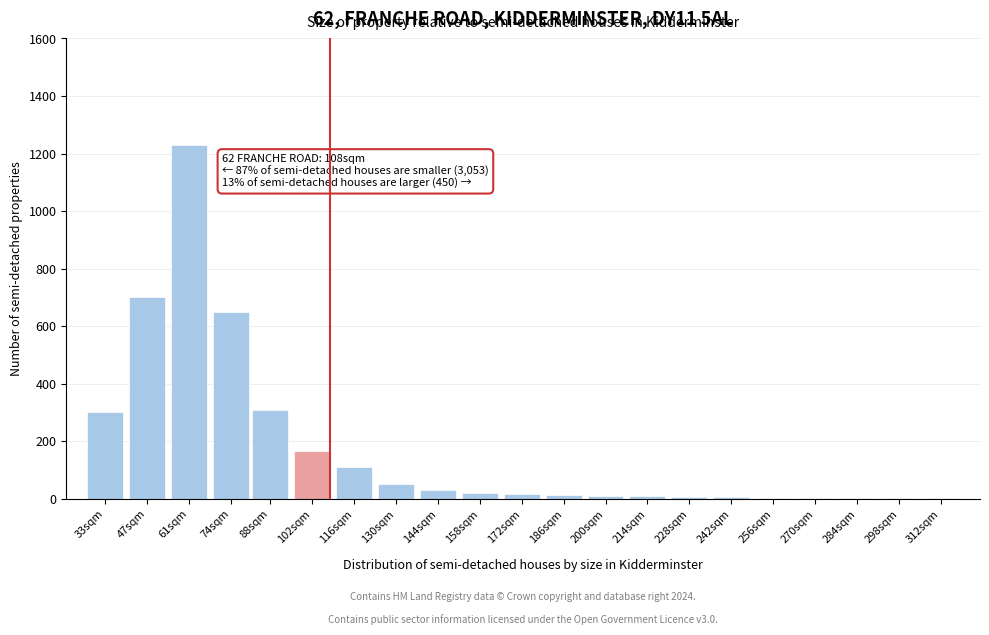

At which label is the value closest to 615?

74sqm